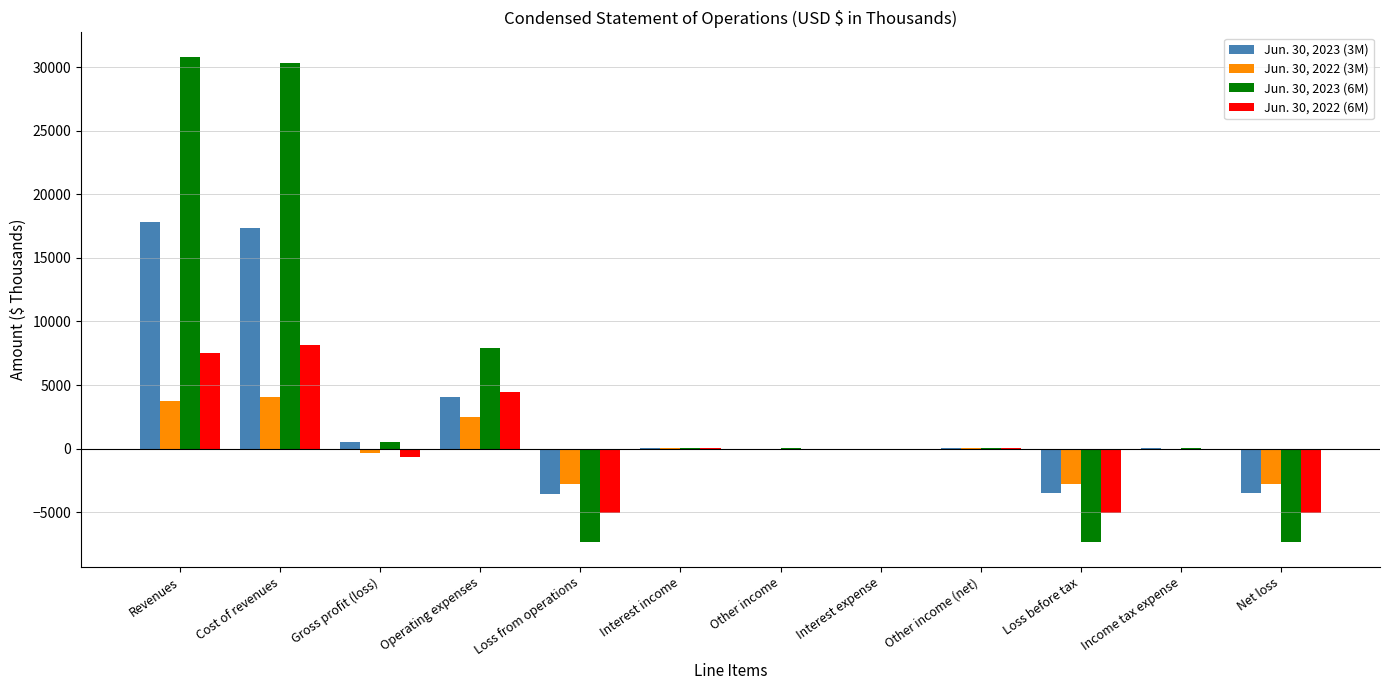

Are the bars grouped side by side (vs. stacked)?

Yes